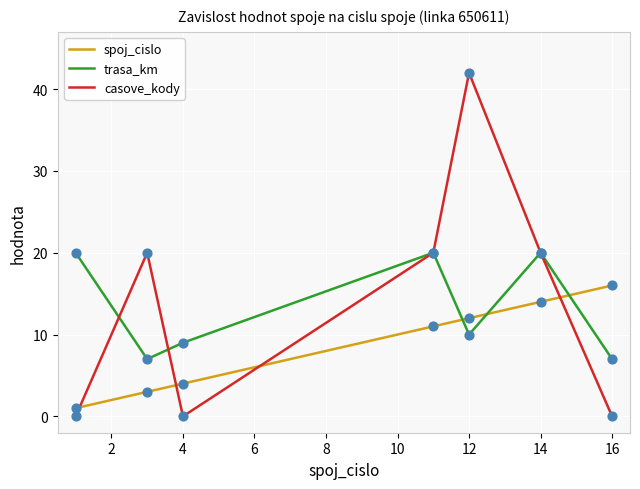

Rank the series by their average value, from lowest to highest.

spoj_cislo, trasa_km, casove_kody